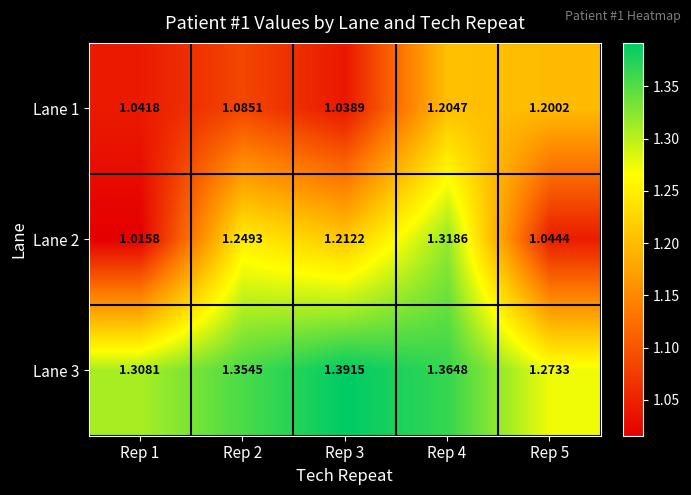

Is the value of Lane 2 at Rep 4 greater than the value of Lane 1 at Rep 5?

Yes